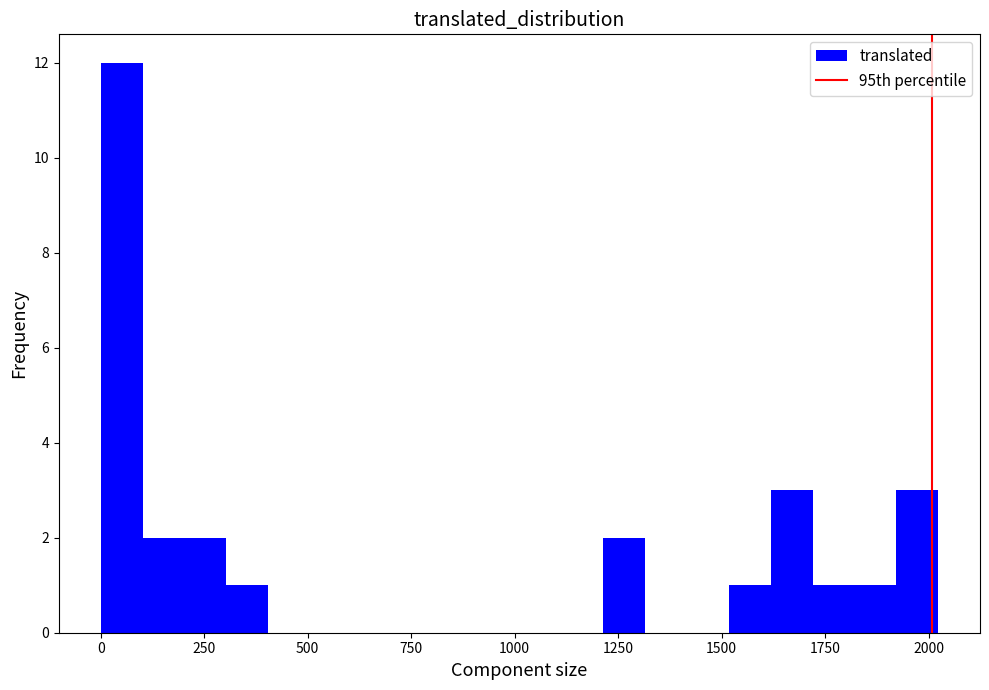

Around what value on the x-axis is the tallest bar? Give the approximate position of its centre, as read against the axis.

50